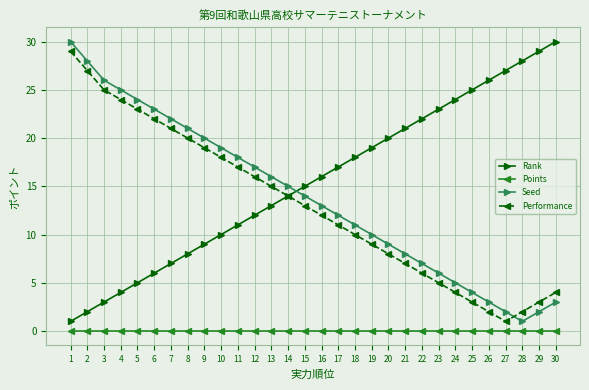

What is the difference between the maximum and minimum values in the Rank series?

29